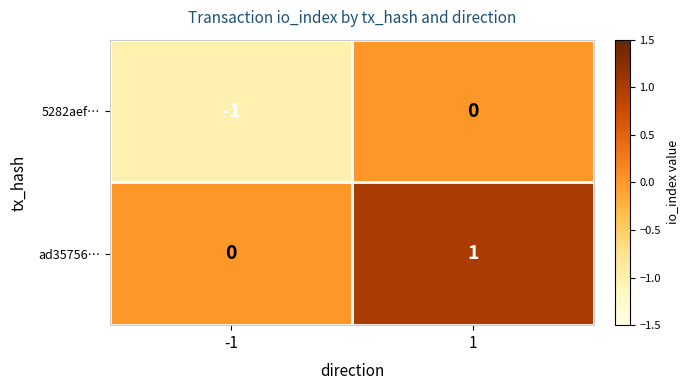

Which series has the largest total across all categories?

ad35756…